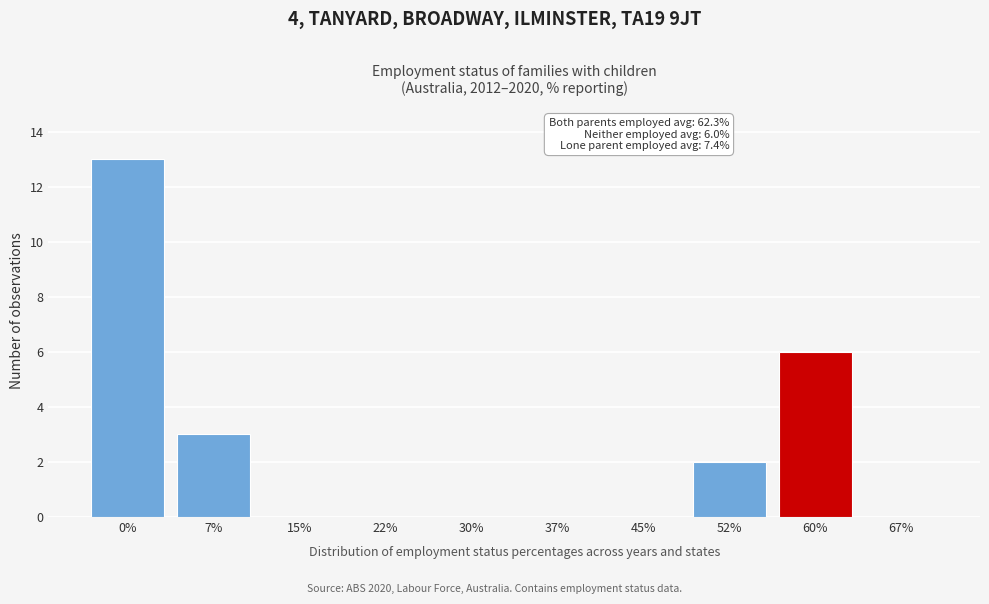

Reading right to left, what are all the values shown in this chart?

67%=0	60%=6	52%=2	45%=0	37%=0	30%=0	22%=0	15%=0	7%=3	0%=13